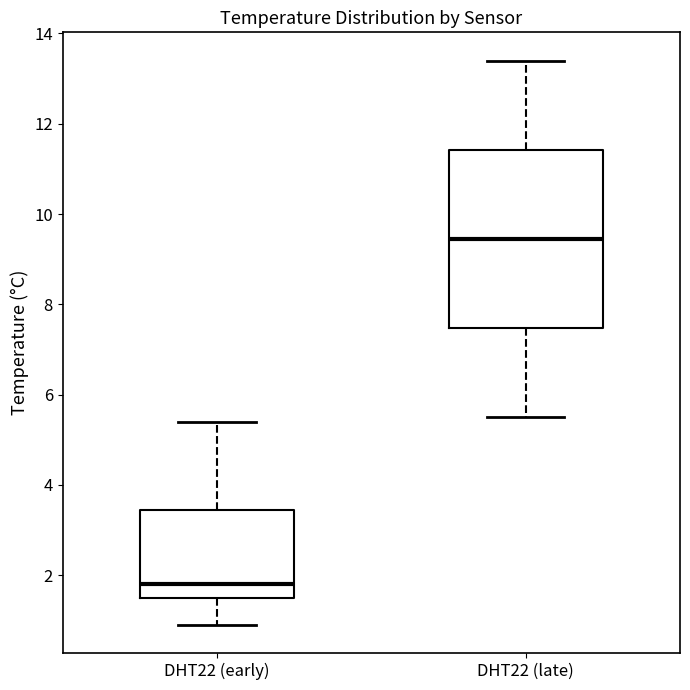

Reading left to right, transcribe this box plot: for each box, give where its median line is, the range the box spans, and where its two whiskers end, as read against the y-axis. The values are not printed on the chart, so give them approximately, as read against the axis.

DHT22 (early): median 1.8, box 1.6 to 3.4, whiskers 1.0 to 5.4
DHT22 (late): median 9.4, box 7.4 to 11.4, whiskers 5.6 to 13.4